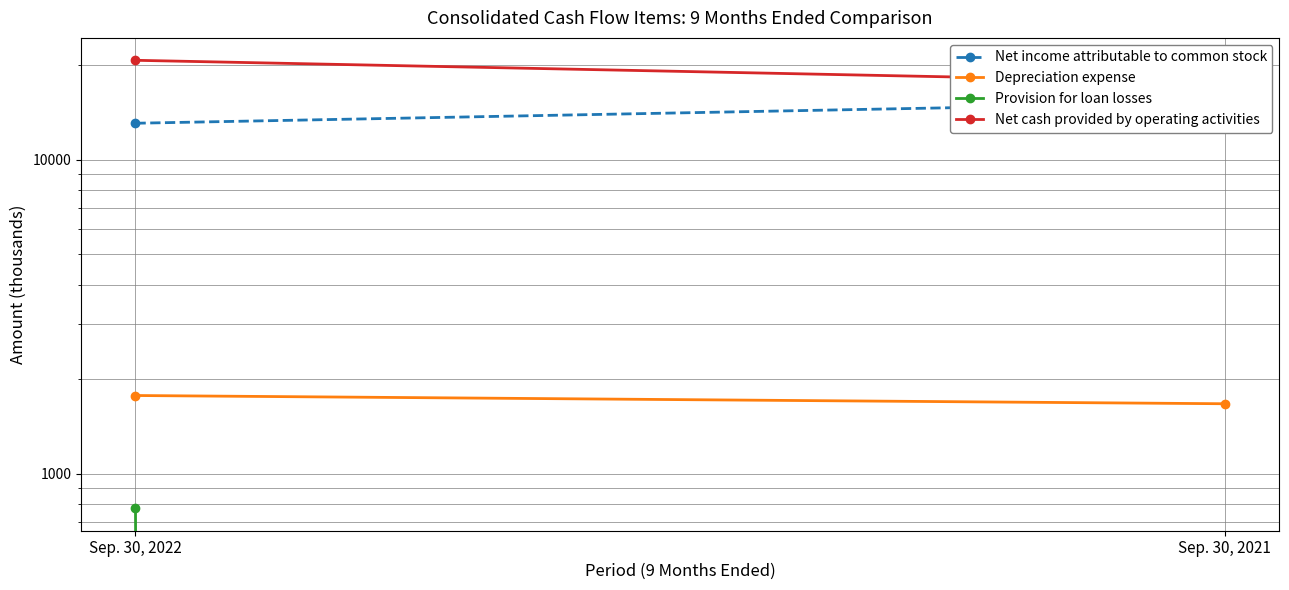

Reading left to right, extract all data points from this chart.

Net income attributable to common stock: Sep. 30, 2022=13065	Sep. 30, 2021=15209
Depreciation expense: Sep. 30, 2022=1773	Sep. 30, 2021=1669
Provision for loan losses: Sep. 30, 2022=775	Sep. 30, 2021=0
Net cash provided by operating activities: Sep. 30, 2022=20733	Sep. 30, 2021=17620